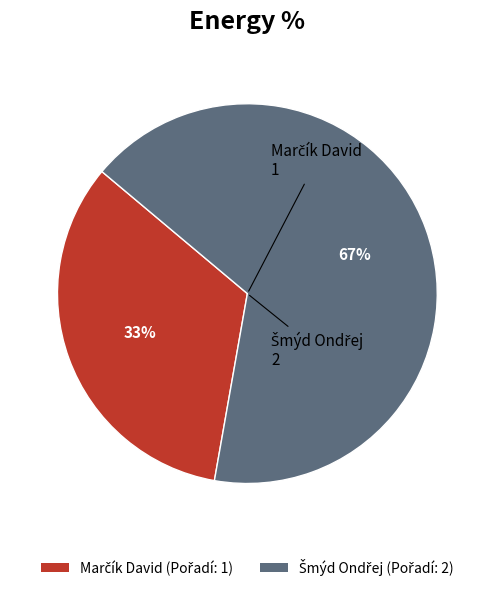

Does any single category account for the majority?

Yes